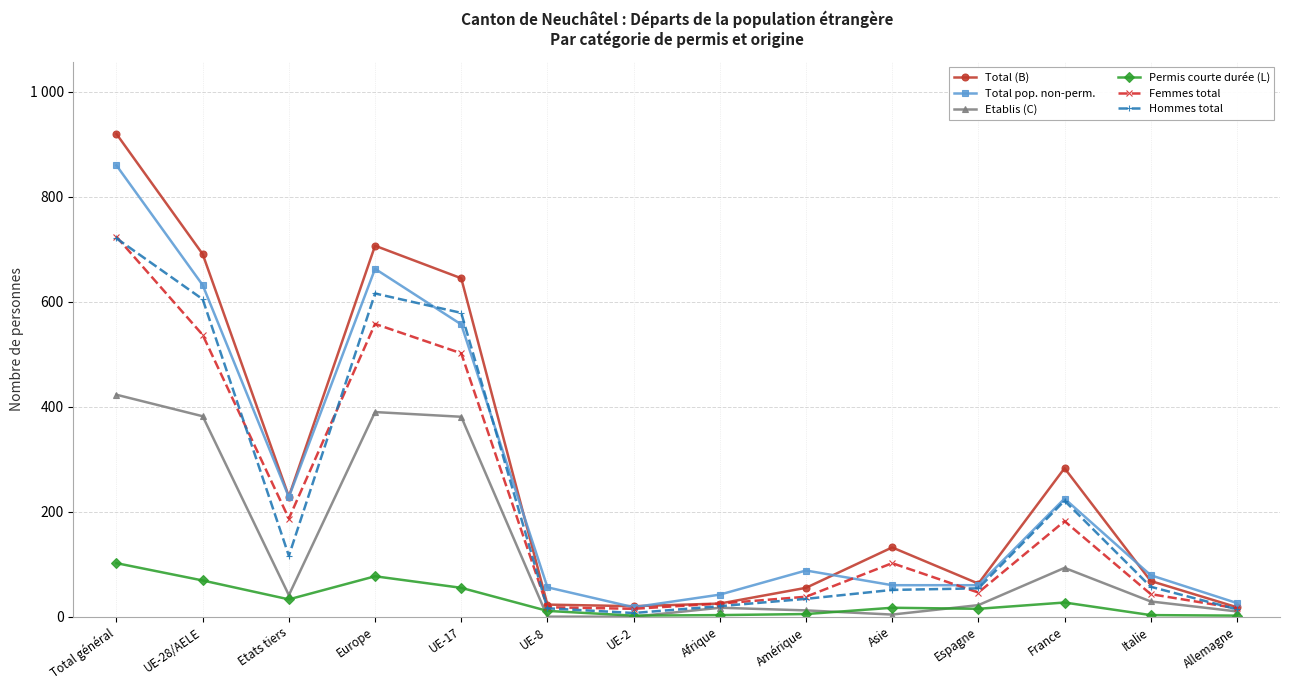

What is the difference between the maximum and second lowest values in the Etablis (C) series?

423